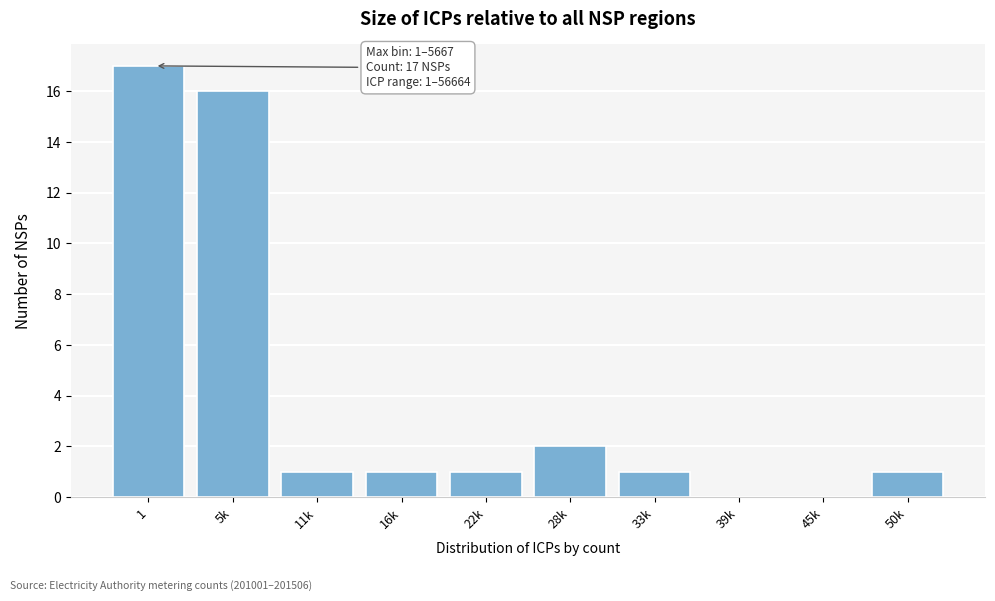

Reading right to left, what are all the values shown in this chart?

50k=1	45k=0	39k=0	33k=1	28k=2	22k=1	16k=1	11k=1	5k=16	1=17